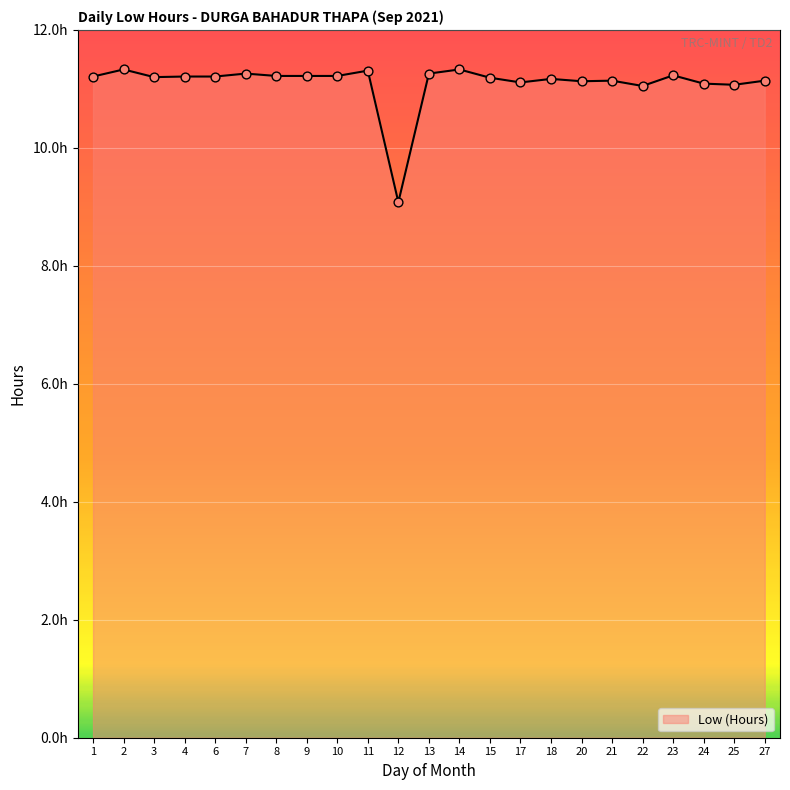

What is the ratio of the value at 2 to the value at 14?

1.0